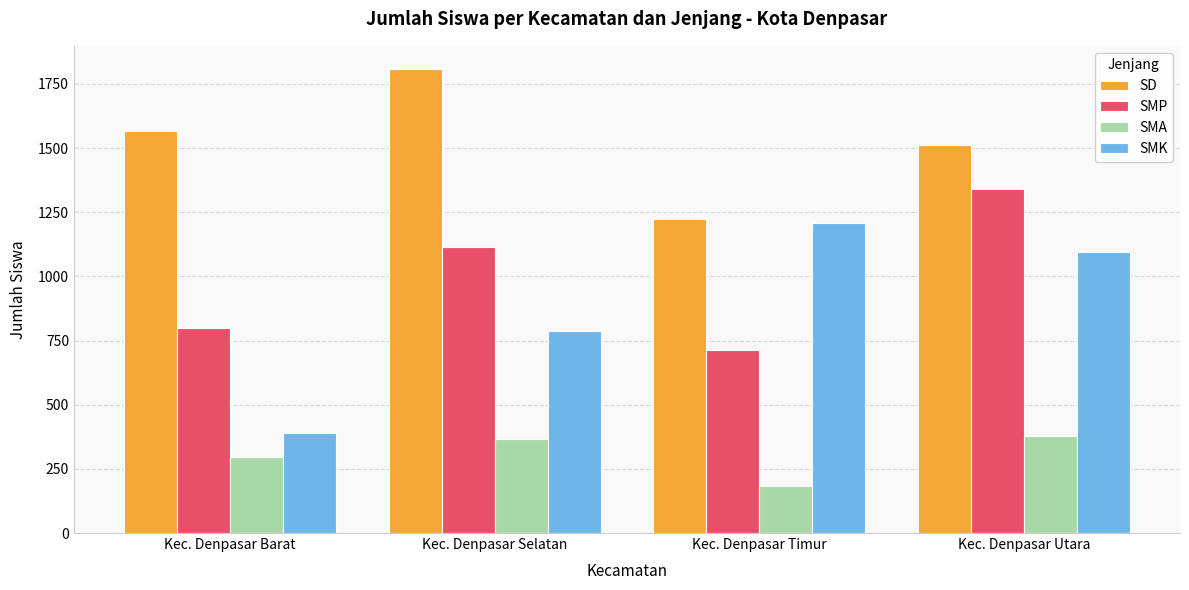

Rank the series at Kec. Denpasar Barat from highest to lowest value.

SD, SMP, SMK, SMA